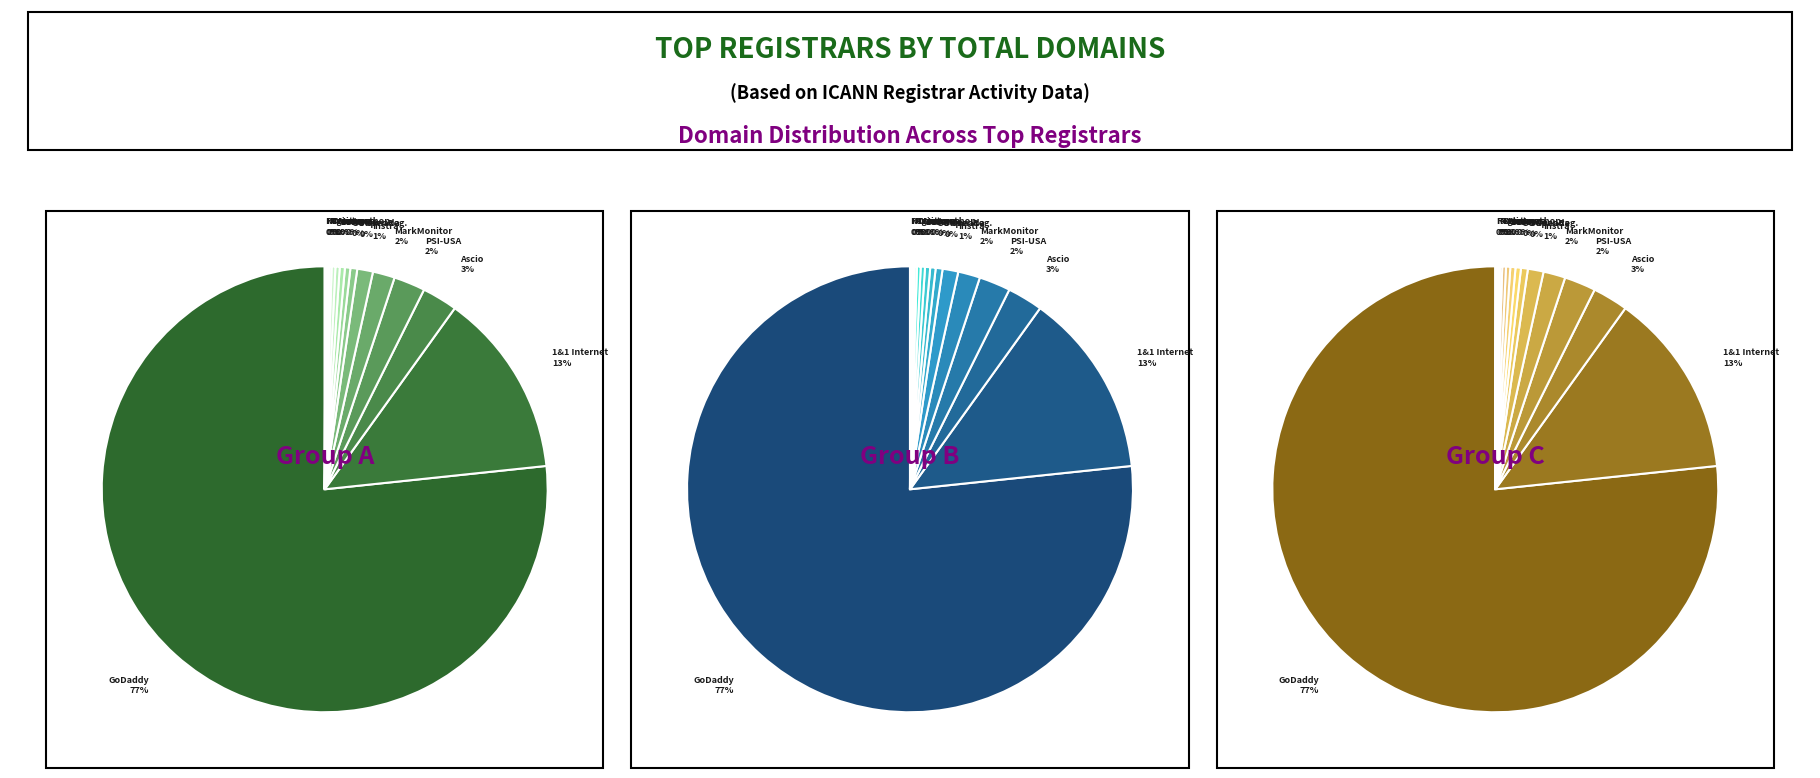

Does any single category account for the majority?

Yes